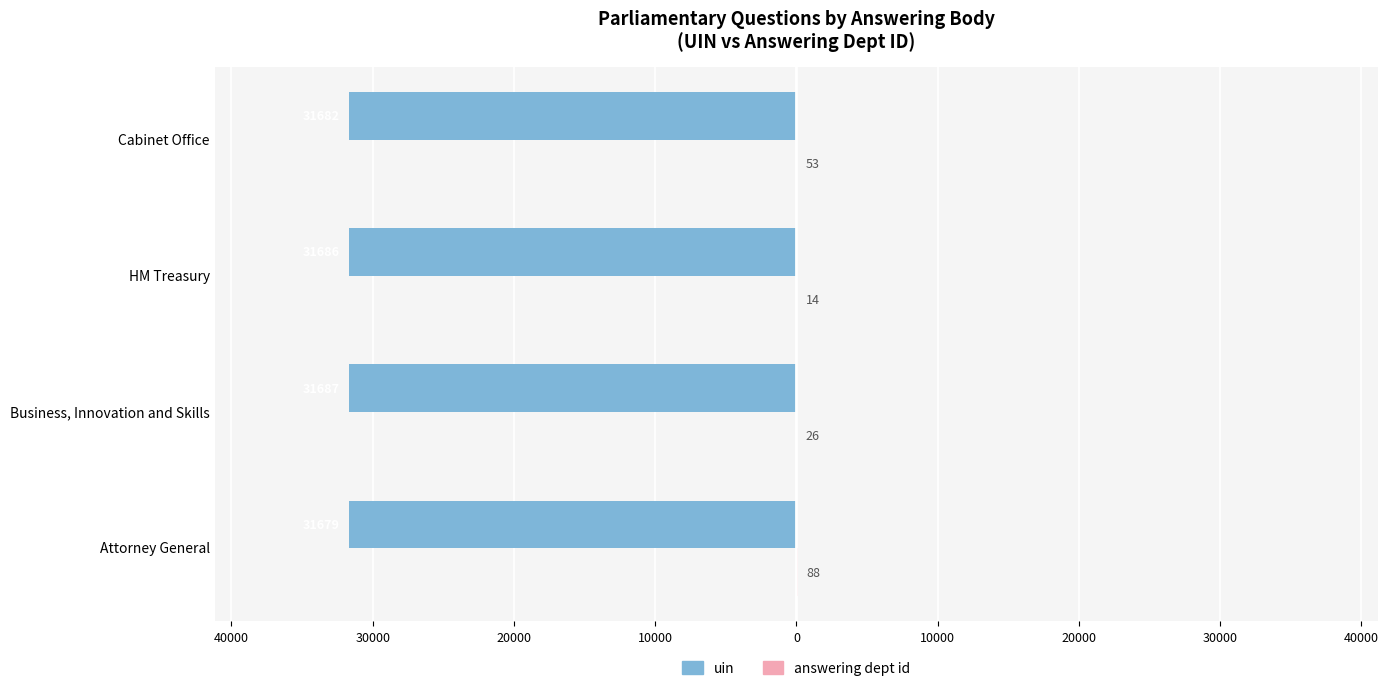

How many uin values are between -31686 and -31679?

3